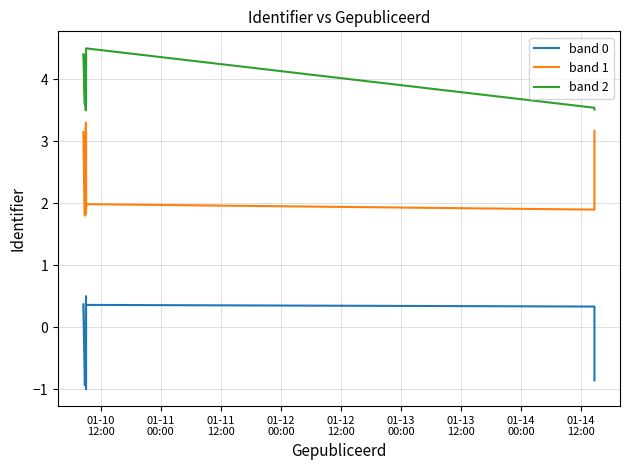

The value of band 0 at 11 is 0.5. True or false?

False